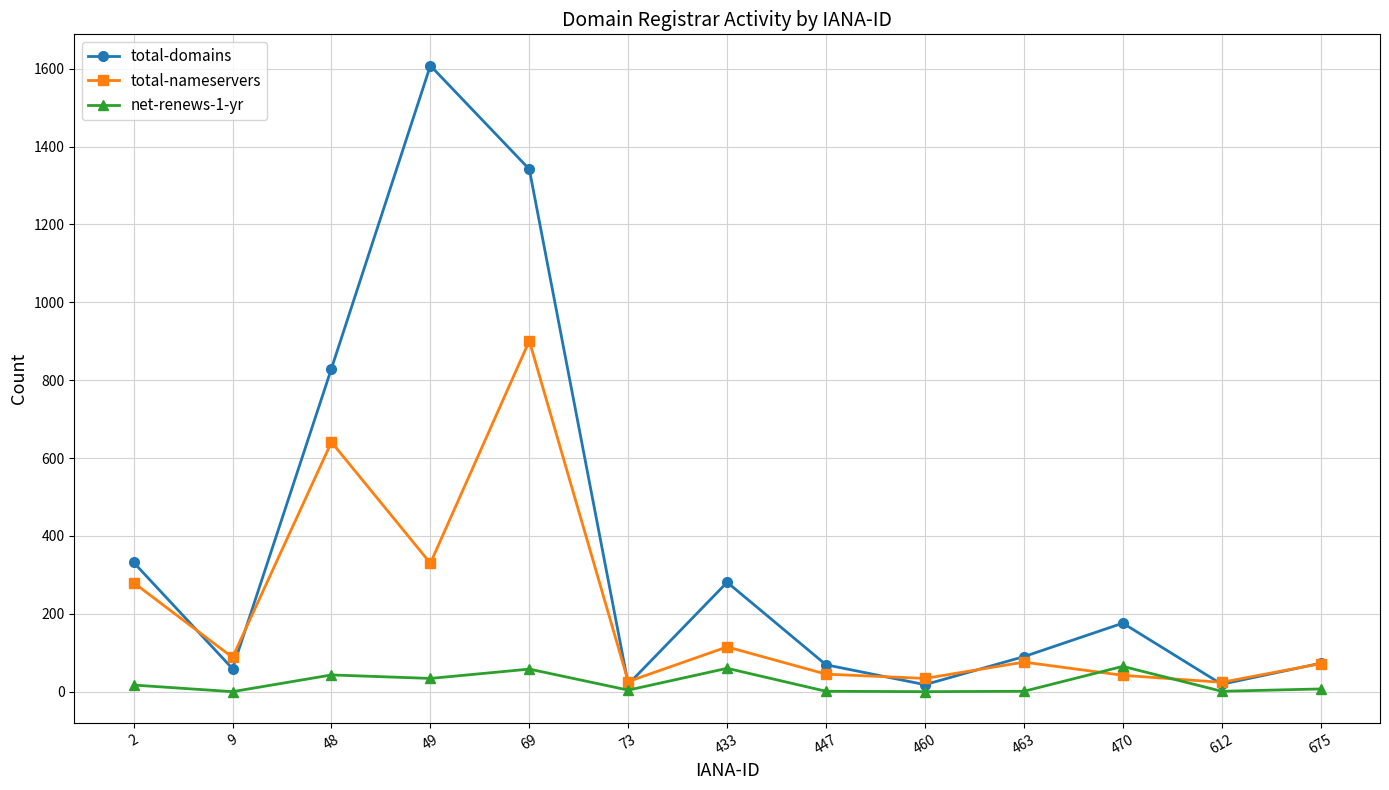

What is the average value of the total-nameservers series?

206